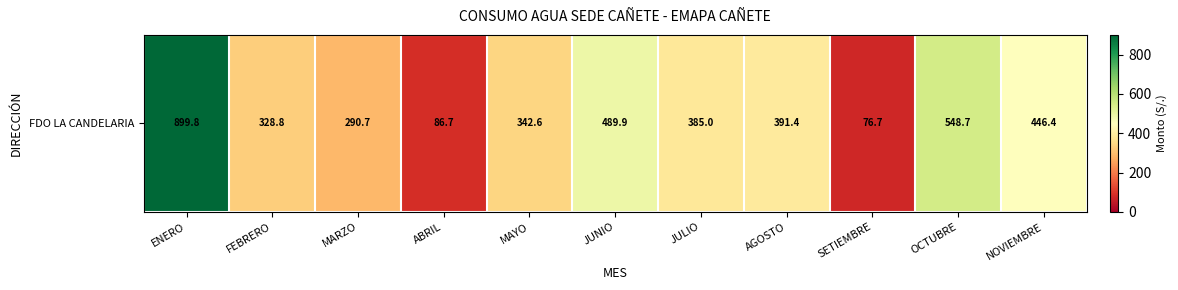

Reading right to left, what are all the values shown in this chart?

446.4	548.7	76.7	391.4	385.0	489.9	342.6	86.7	290.7	328.8	899.8